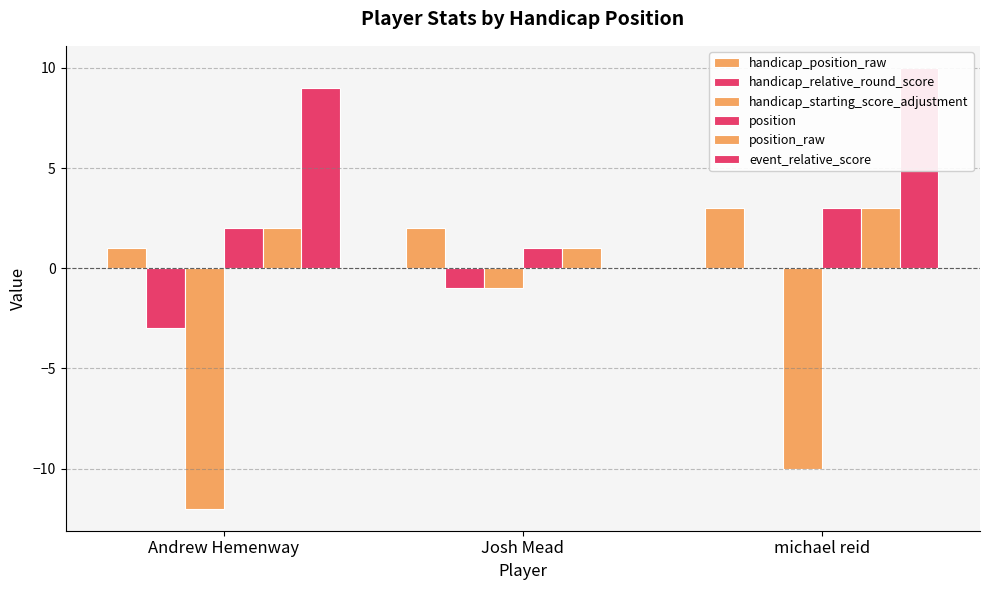

List the labels in order of handicap_position_raw value, largest first.

michael reid, Josh Mead, Andrew Hemenway